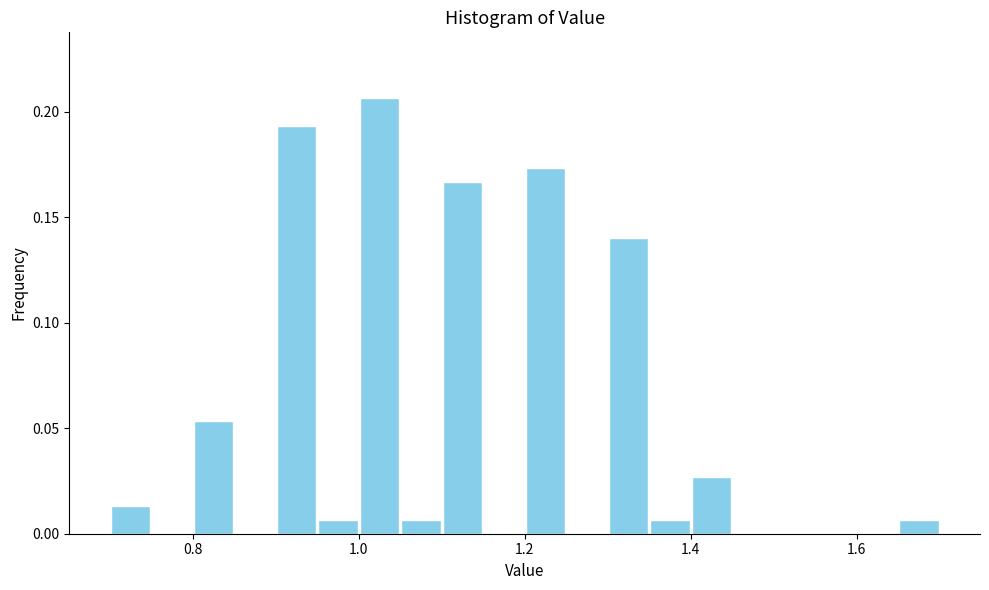

Around what value on the x-axis is the tallest bar? Give the approximate position of its centre, as read against the axis.

1.02